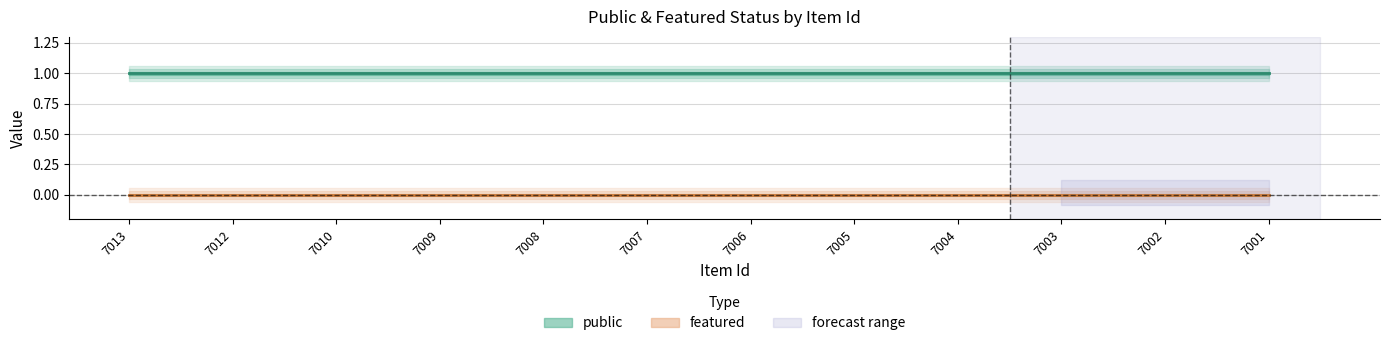

True or false: featured and public intersect in this chart.

False